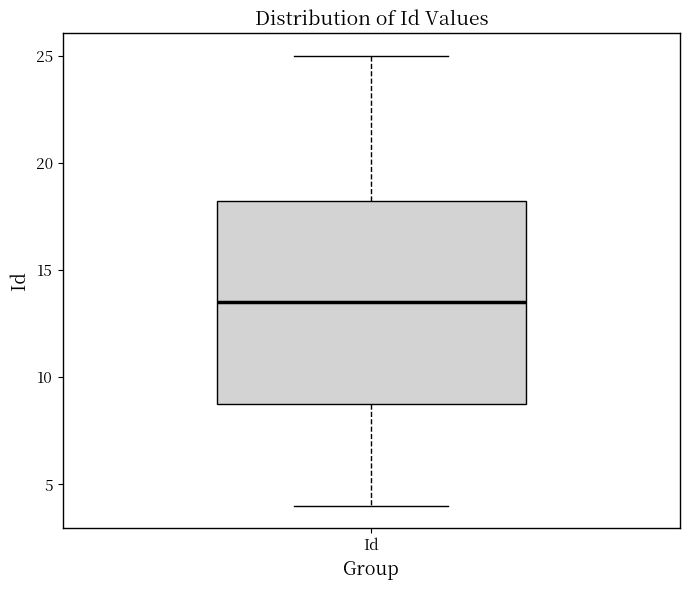

Read this box plot against the y-axis: the position of the median line, the range covered by the box, and the ends of both whiskers. The values are not printed on the chart, so give them approximately, as read against the axis.

median 13.5, box 9.0 to 18.5, whiskers 4.0 to 25.0